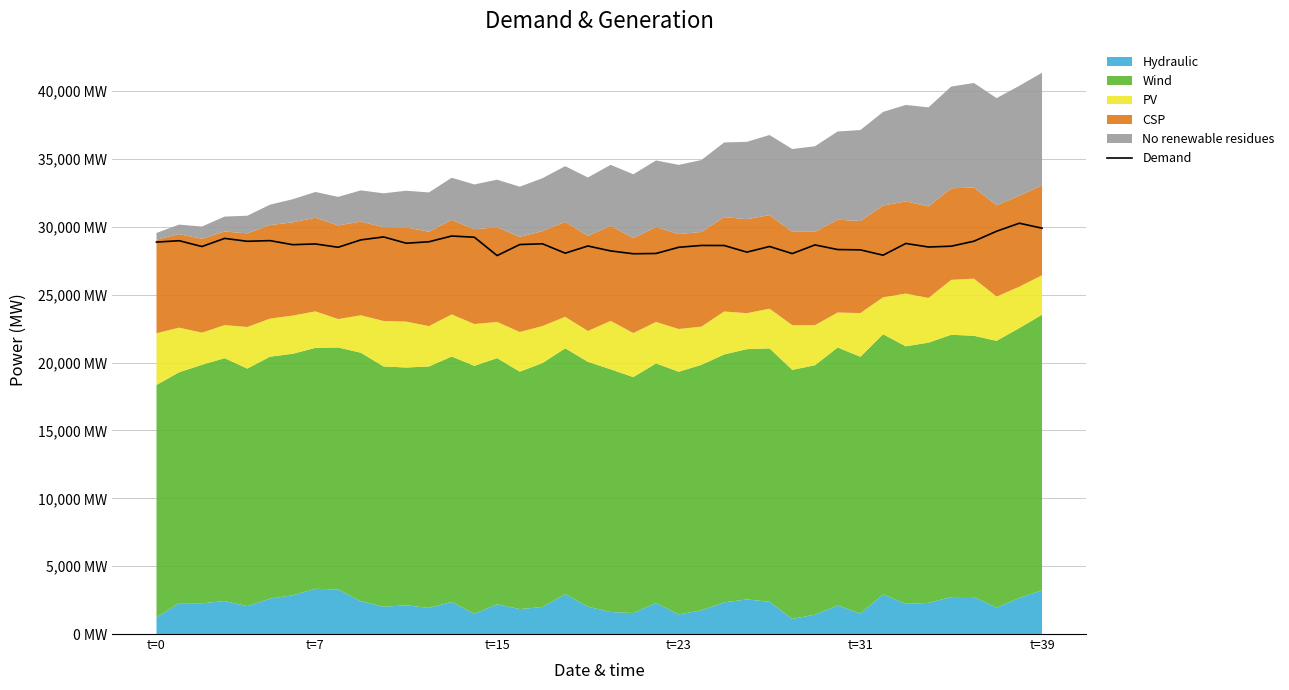

How many lines are shown in the chart?

1